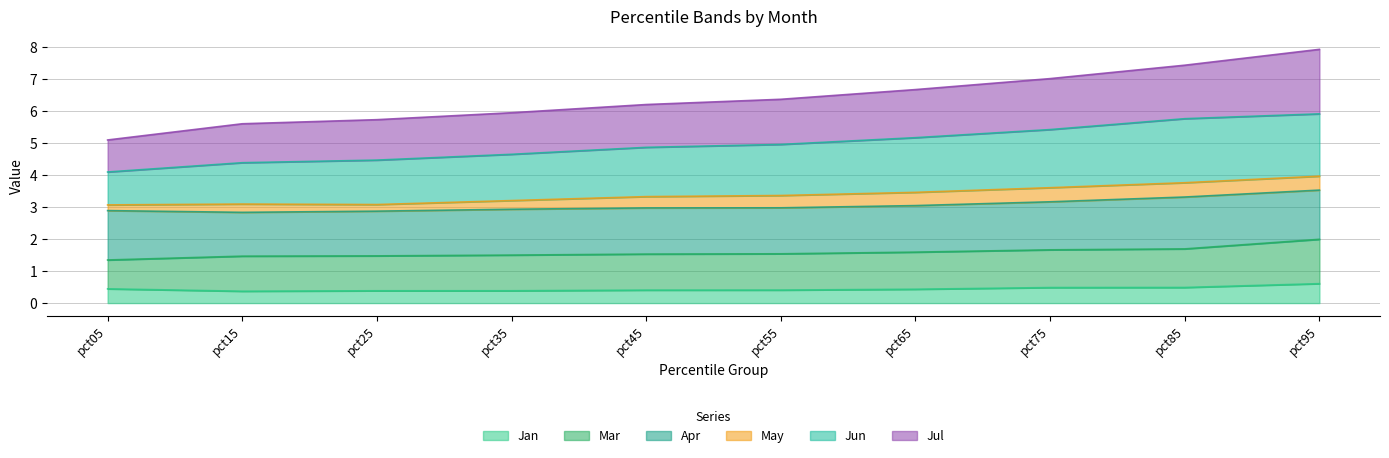

True or false: Jan has more than 1 interior local peaks.

False